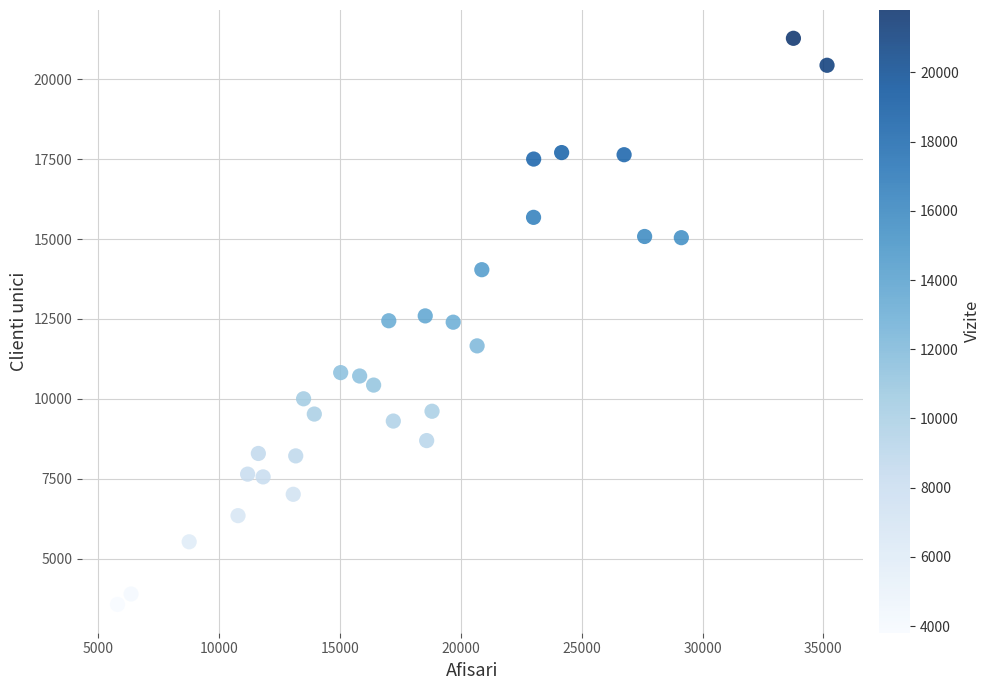

What is the range of X values (max minus min)?

29354